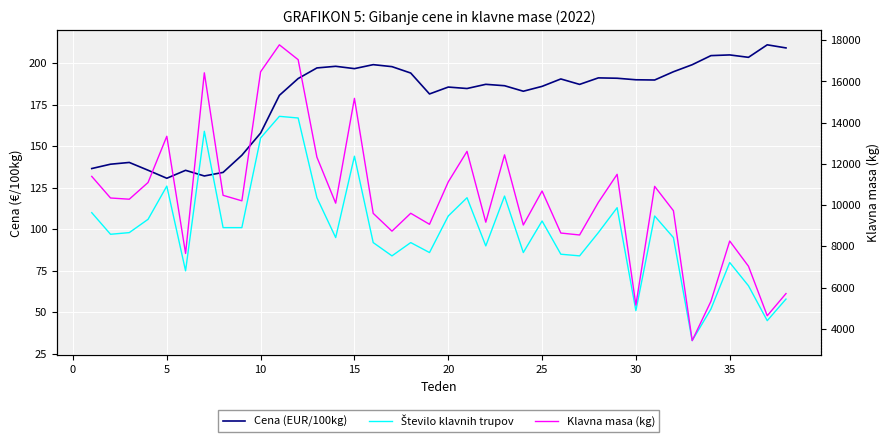

What is the minimum value shown in the chart?

33.0